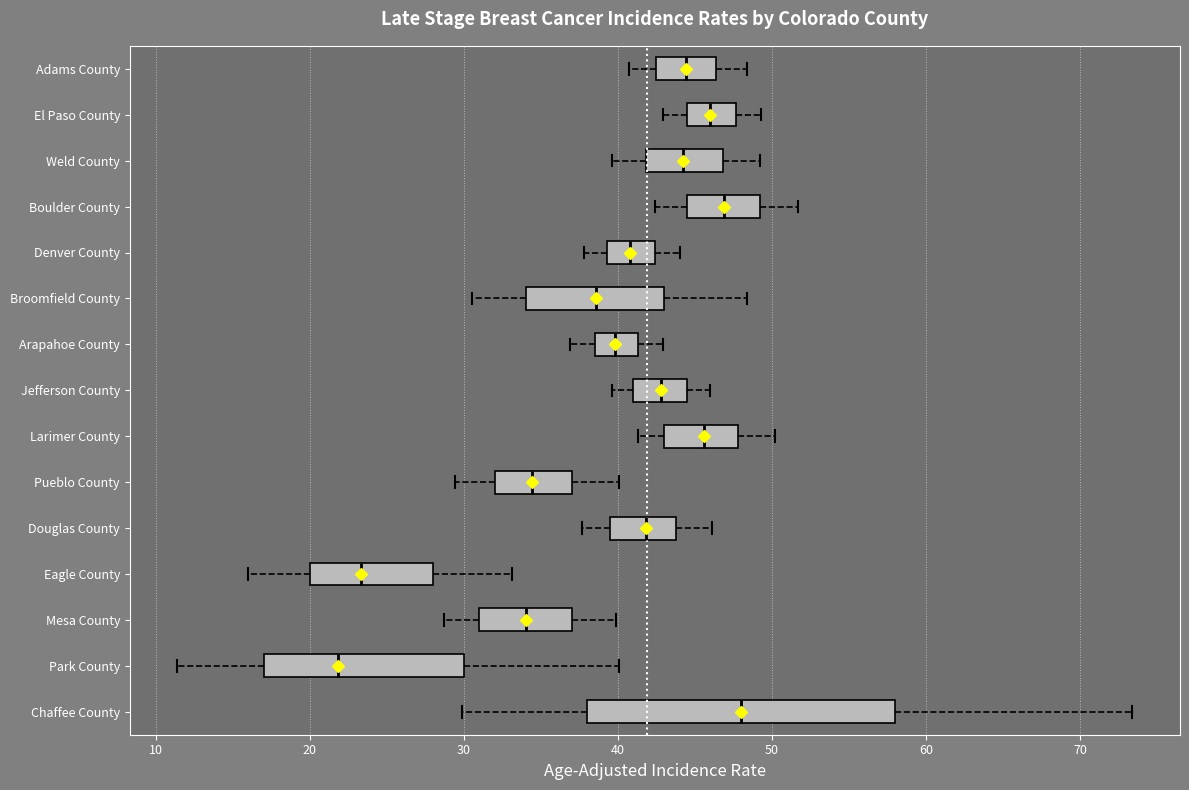

Reading bottom to top, transcribe this box plot: for each box, give where its median line is, the range the box spans, and where its two whiskers end, as read against the x-axis. The values are not printed on the chart, so give them approximately, as read against the axis.

Chaffee County: median 48, box 38 to 58, whiskers 30 to 73
Park County: median 22, box 17 to 30, whiskers 11 to 40
Mesa County: median 34, box 31 to 37, whiskers 29 to 40
Eagle County: median 23, box 20 to 28, whiskers 16 to 33
Douglas County: median 42, box 40 to 44, whiskers 38 to 46
Pueblo County: median 34, box 32 to 37, whiskers 29 to 40
Larimer County: median 46, box 43 to 48, whiskers 41 to 50
Jefferson County: median 43, box 41 to 45, whiskers 40 to 46
Arapahoe County: median 40, box 39 to 41, whiskers 37 to 43
Broomfield County: median 39, box 34 to 43, whiskers 31 to 48
Denver County: median 41, box 39 to 42, whiskers 38 to 44
Boulder County: median 47, box 45 to 49, whiskers 42 to 52
Weld County: median 44, box 42 to 47, whiskers 40 to 49
El Paso County: median 46, box 45 to 48, whiskers 43 to 49
Adams County: median 44, box 43 to 46, whiskers 41 to 48